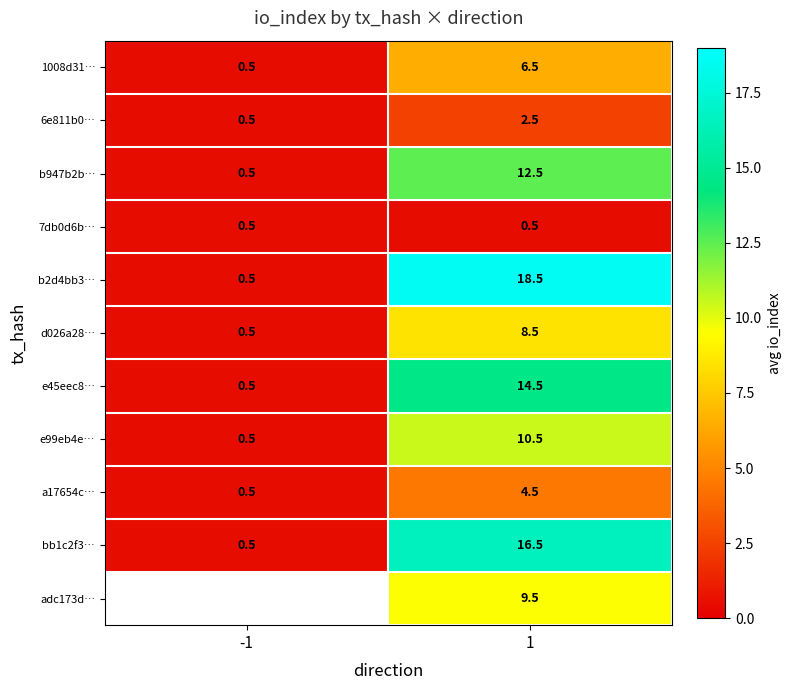

What is the total value across all series at 1?

104.5